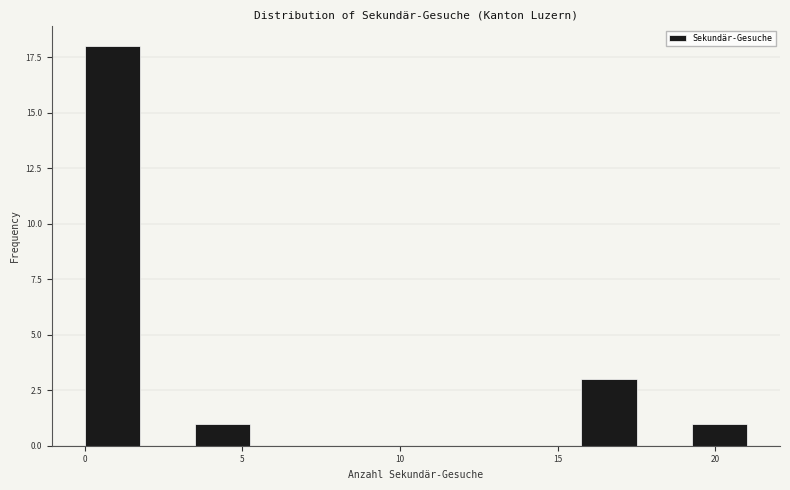

Read against the x-axis, roughly where is the centre of the tallest bar?

1.0